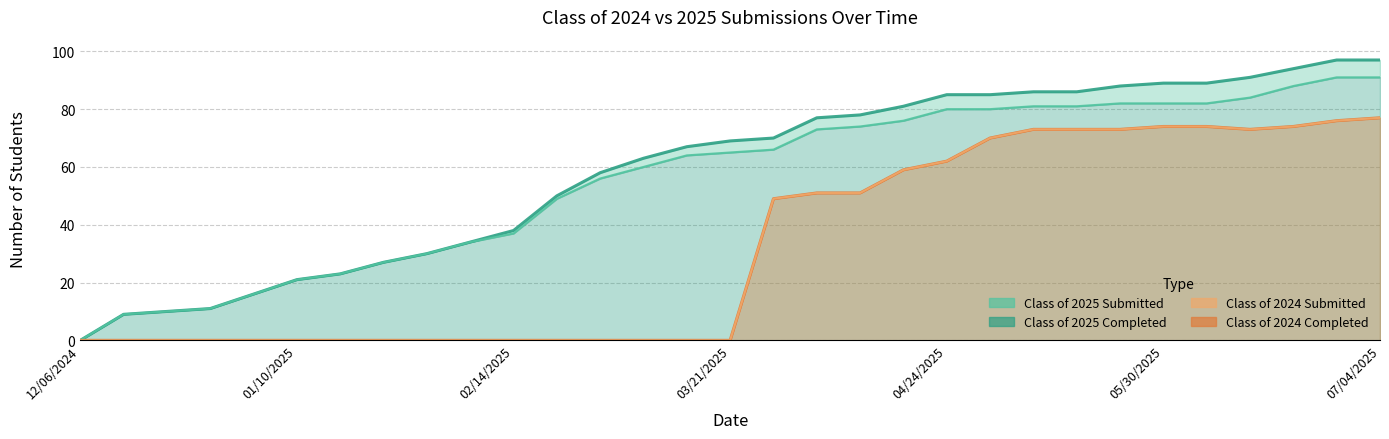

True or false: 2024 Completed Line has more than 2 interior local peaks.

False